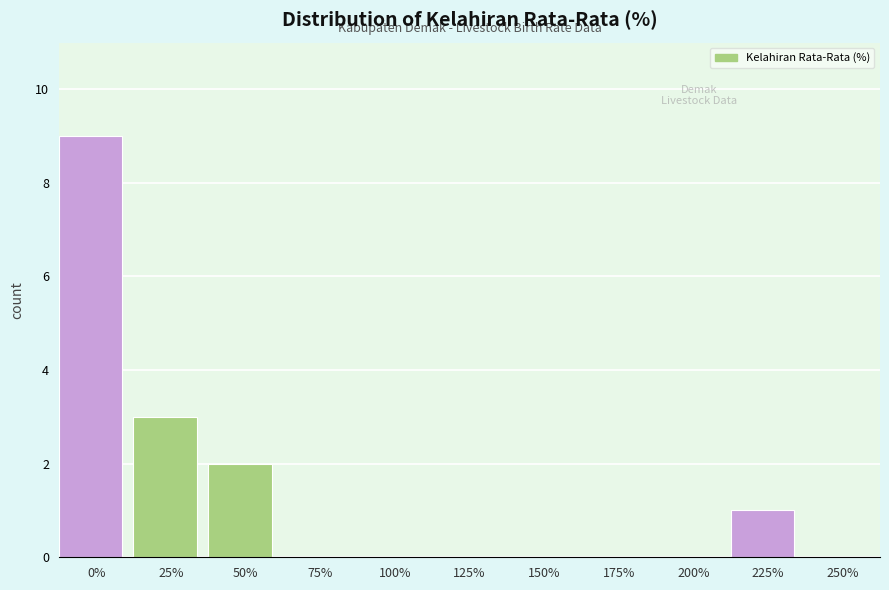

Reading left to right, extract all data points from this chart.

0%=9	25%=3	50%=2	75%=0	100%=0	125%=0	150%=0	175%=0	200%=0	225%=1	250%=0